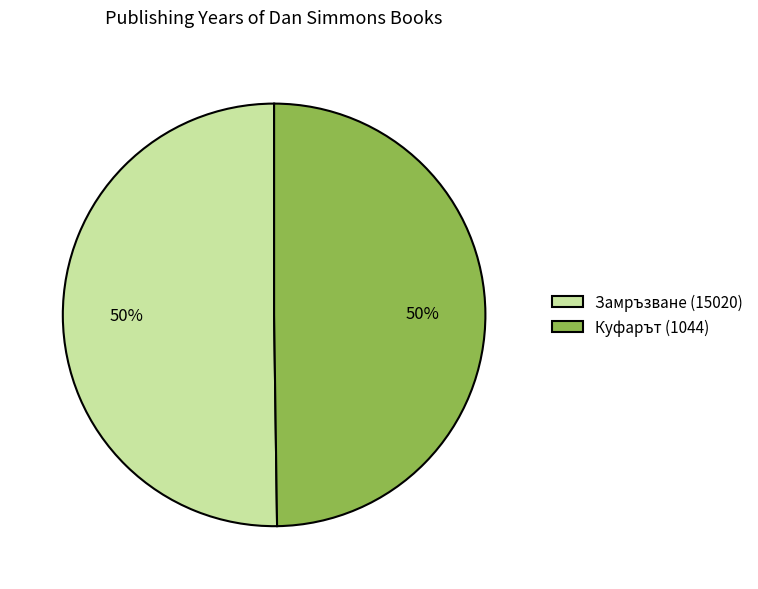

To the nearest percent, what is the combined percentage of Замръзване (15020) and Куфарът (1044)?

100%